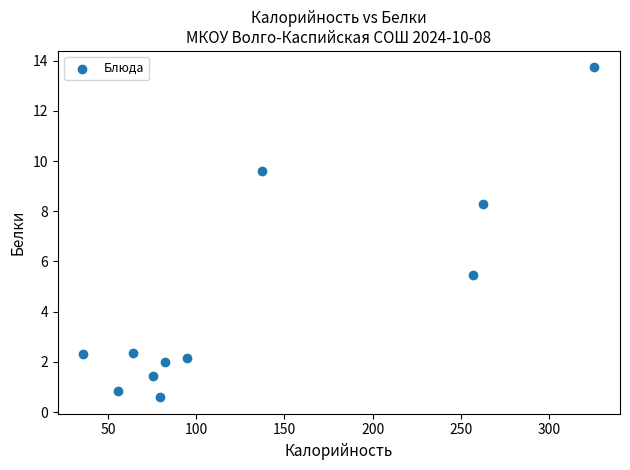

What is the average Y value?

4.4